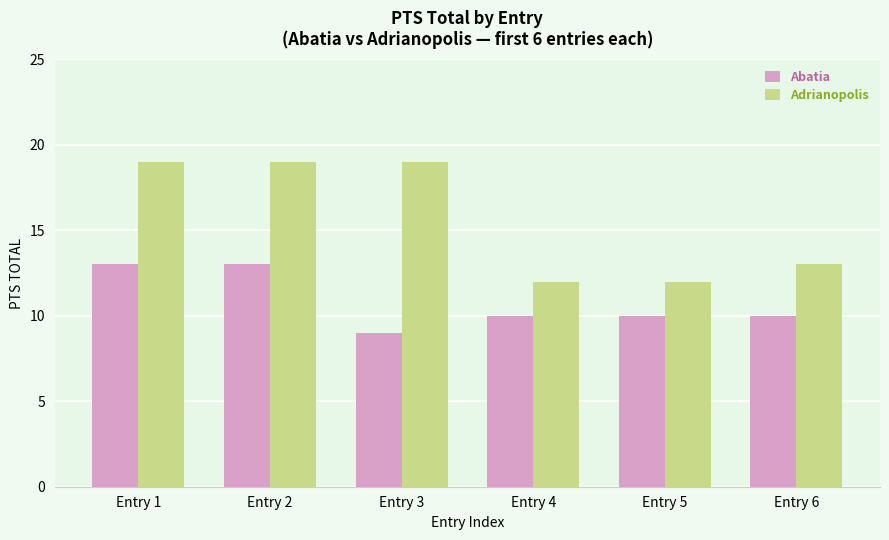

Count the number of data series in this chart.

2